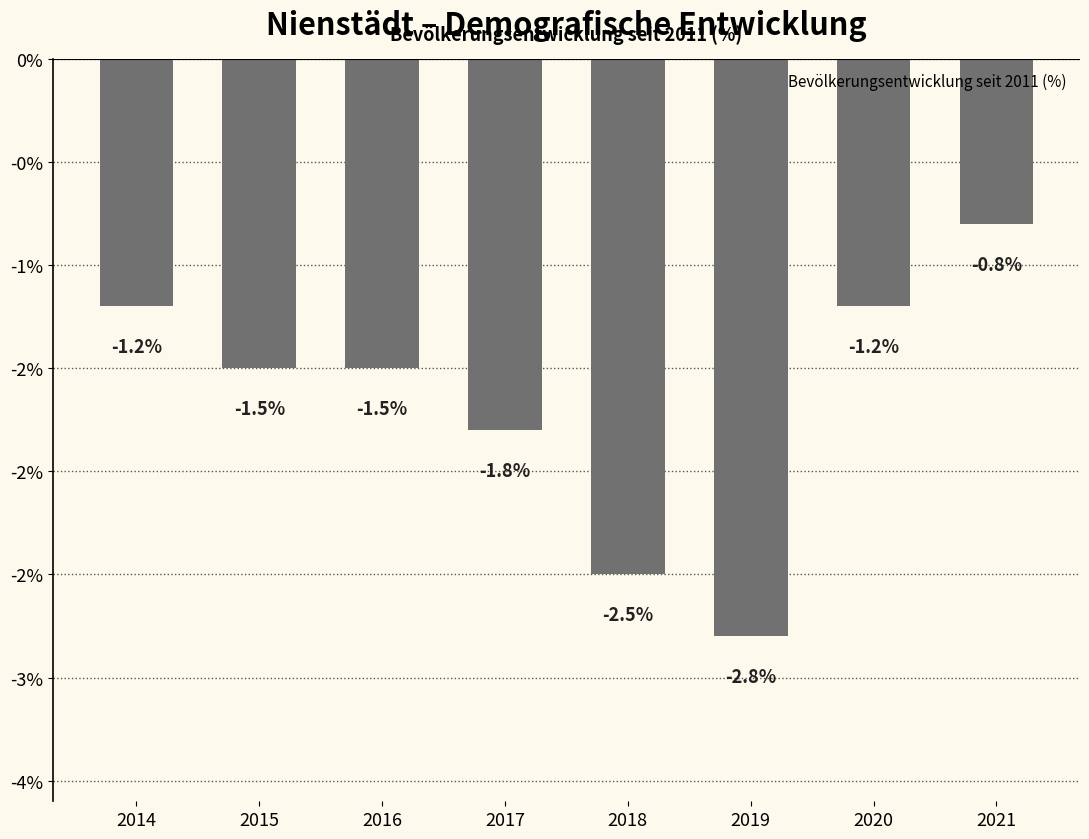

What is the smallest value displayed?

-2.8